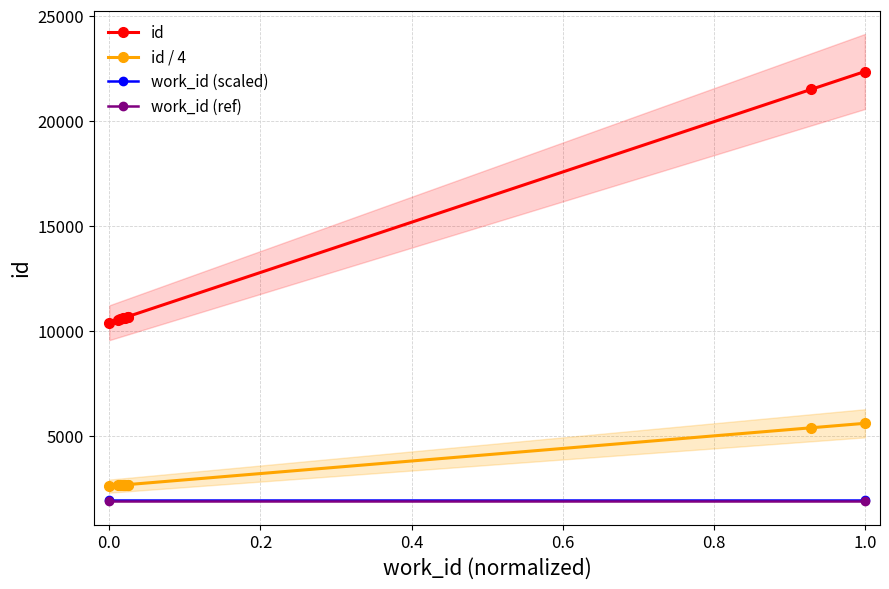

True or false: id has more than 0 interior local peaks.

False